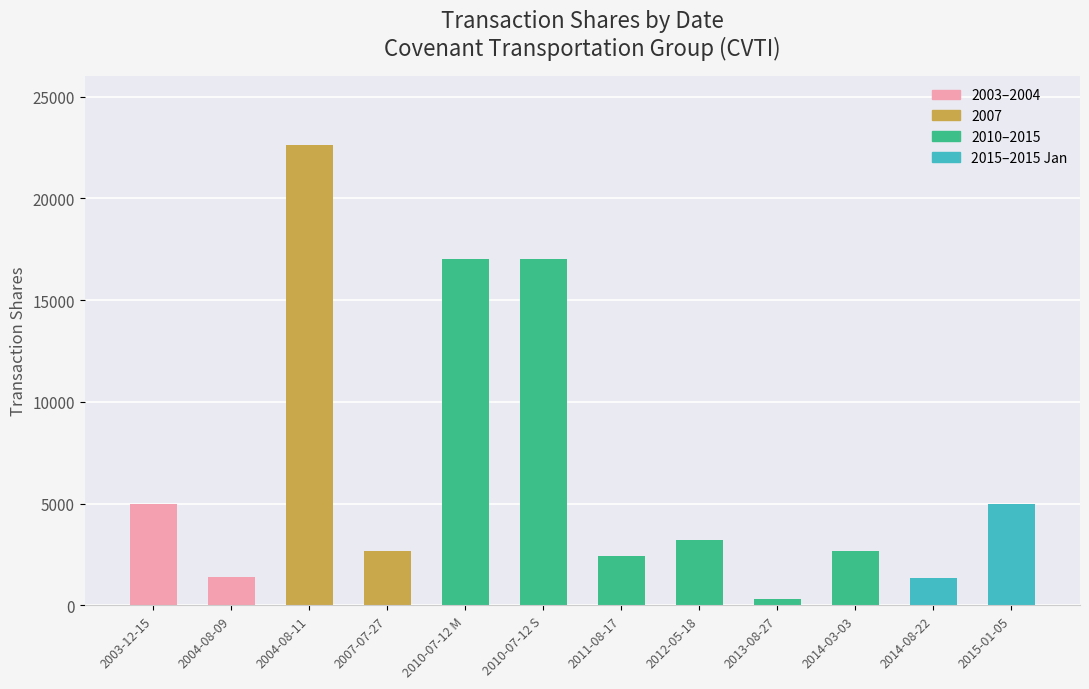

What is the minimum value shown in the chart?

325